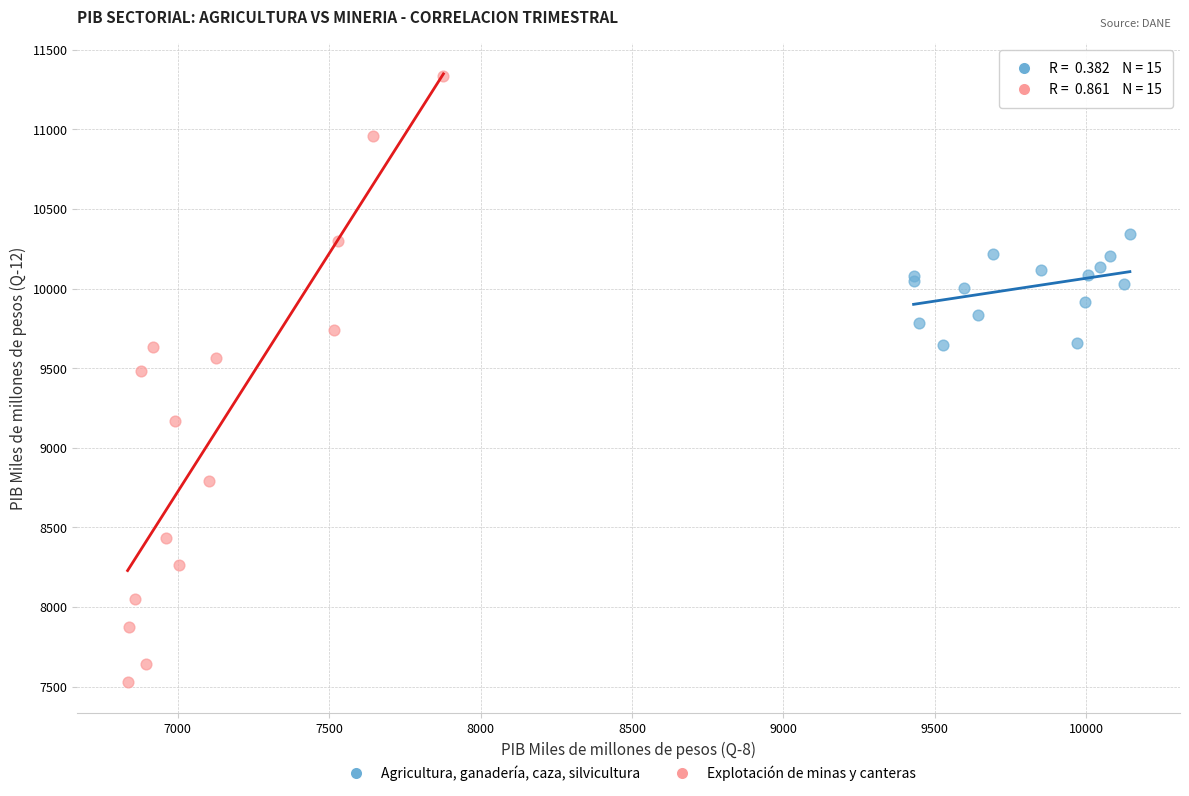

Which series reaches the minimum Y coordinate?

Explotación de minas y canteras